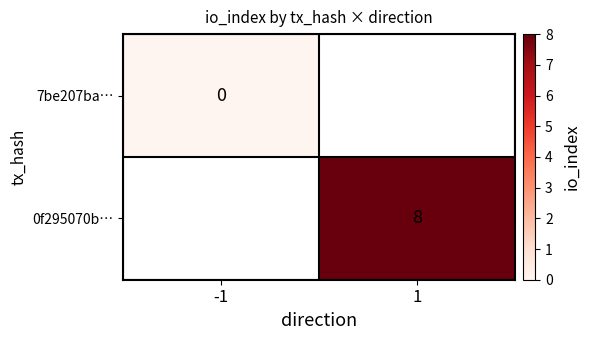

The value of 0f295070b… at 1 is 8. True or false?

True